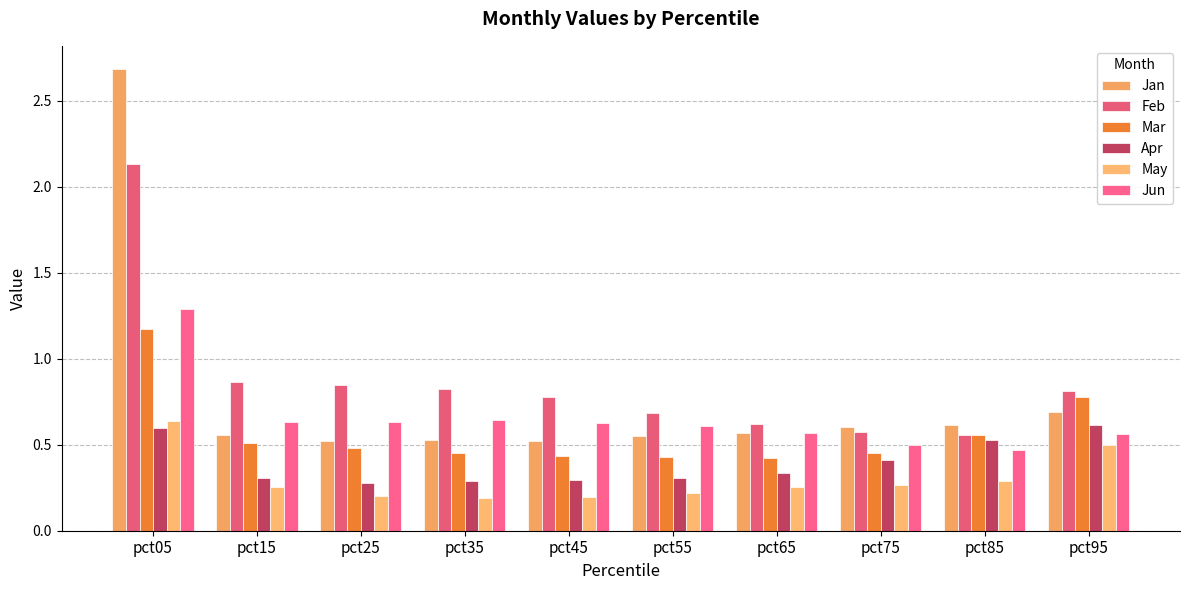

What is the value of the May bar at the 3rd from the left?

0.2